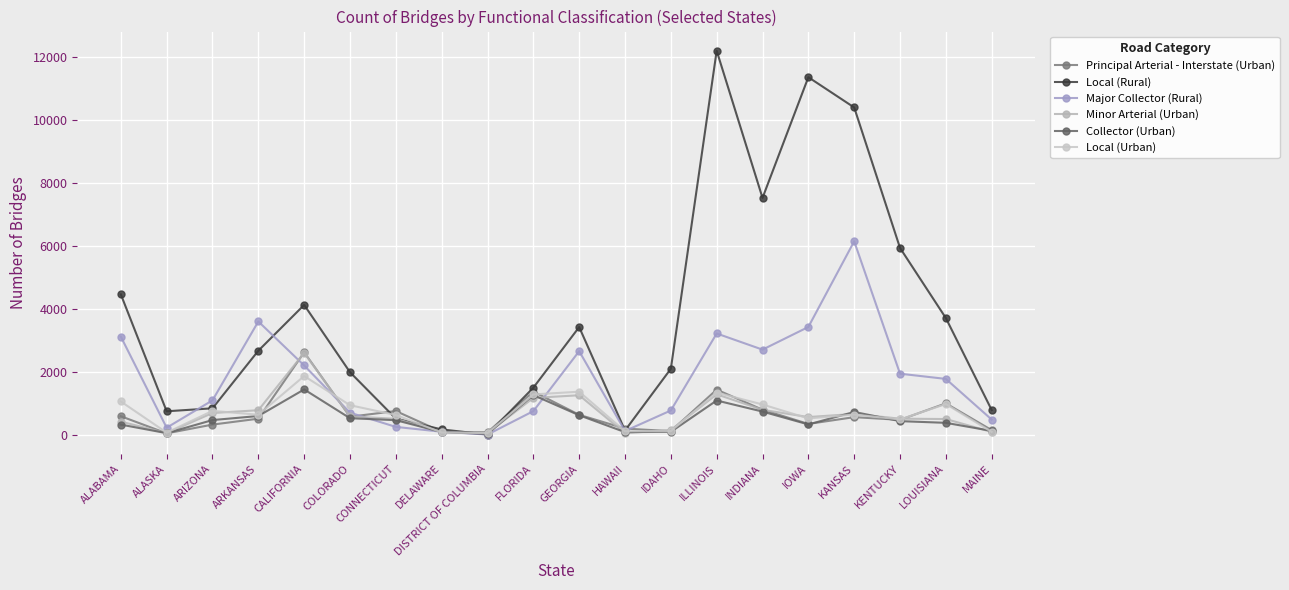

What is the difference between the Major Collector (Rural) values at KANSAS and ARKANSAS?

2548